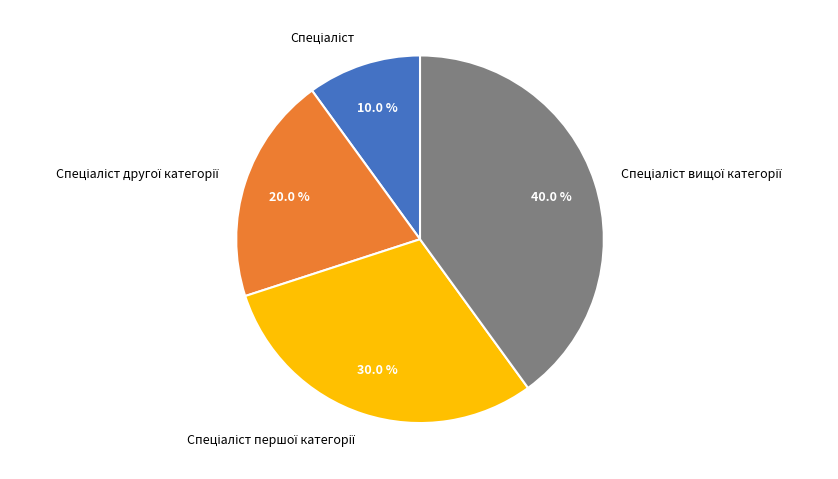

Is there any slice that represents more than half of the pie?

No